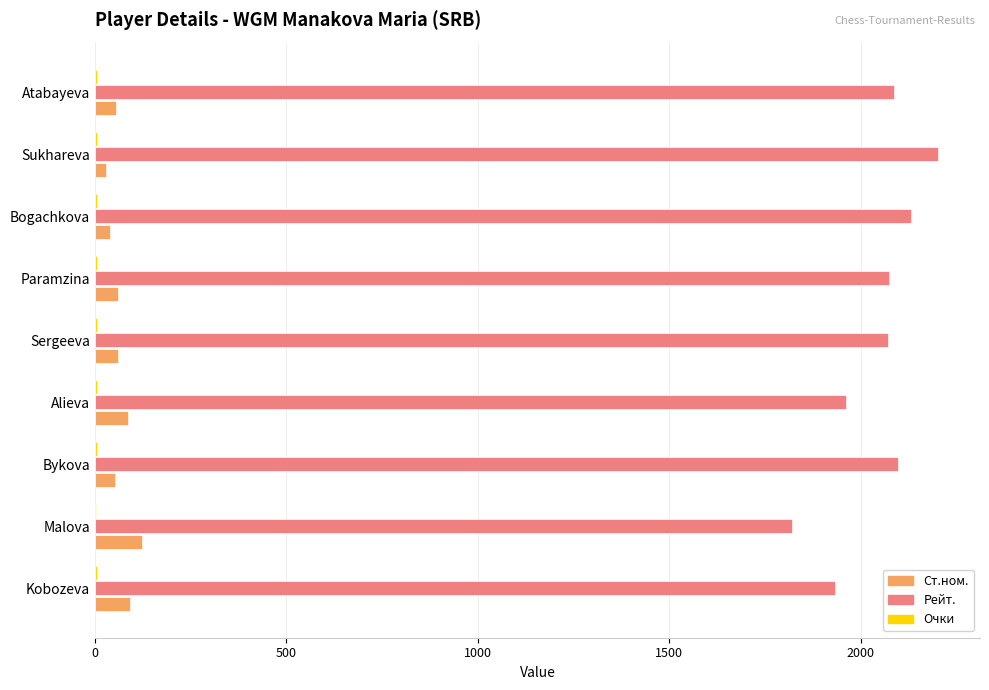

What is the highest value of the Ст.ном. series?

124.0